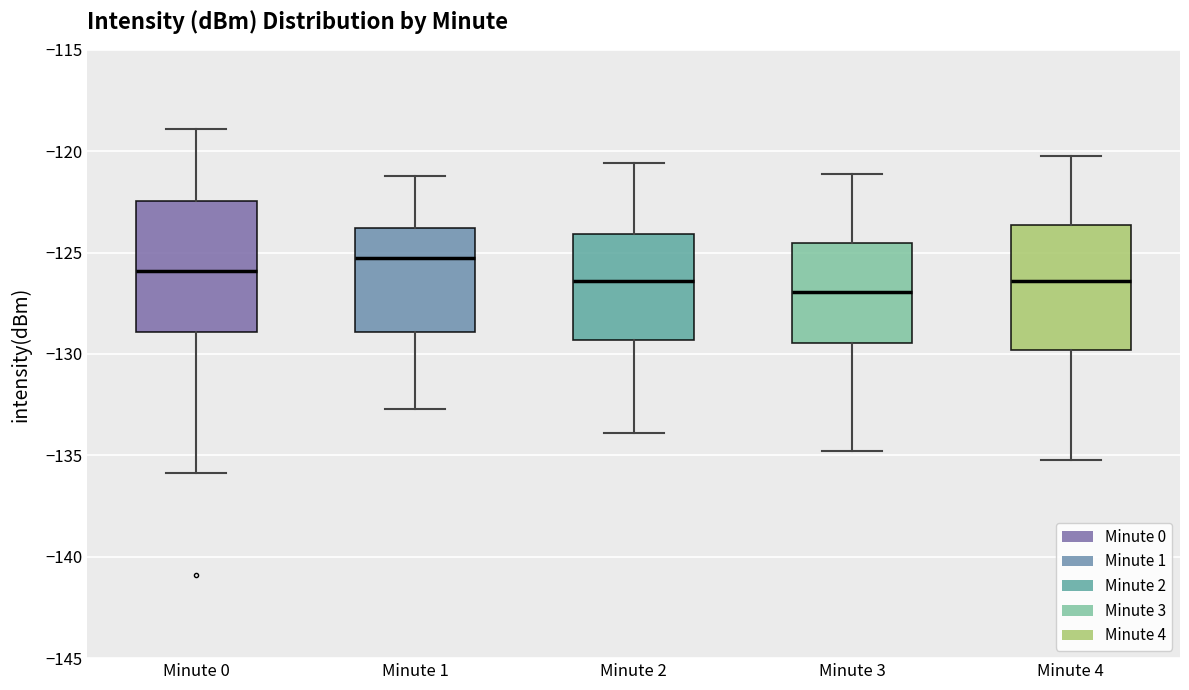

Reading left to right, read every box against the y-axis: the position of its median line, the range the box covers, and the ends of its whiskers. The values are not printed on the chart, so give them approximately, as read against the axis.

Minute 0: median -126.0, box -129.0 to -122.5, whiskers -136.0 to -119.0
Minute 1: median -125.5, box -129.0 to -124.0, whiskers -132.5 to -121.0
Minute 2: median -126.5, box -129.5 to -124.0, whiskers -134.0 to -120.5
Minute 3: median -127.0, box -129.5 to -124.5, whiskers -135.0 to -121.0
Minute 4: median -126.5, box -130.0 to -123.5, whiskers -135.0 to -120.0